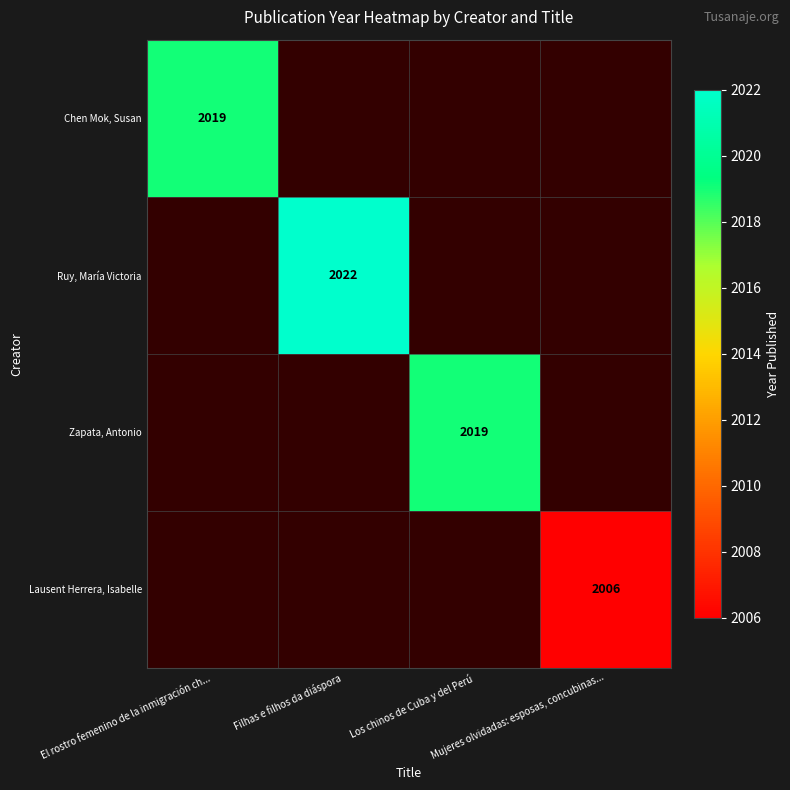

List the labels in order of Zapata, Antonio value, smallest first.

El rostro femenino de la inmigración ch..., Filhas e filhos da diáspora, Los chinos de Cuba y del Perú, Mujeres olvidadas: esposas, concubinas...